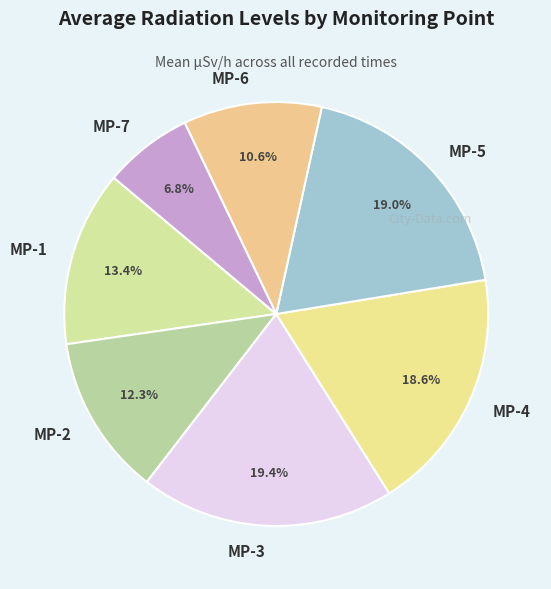

Between MP-1 and MP-2, which is larger?

MP-1